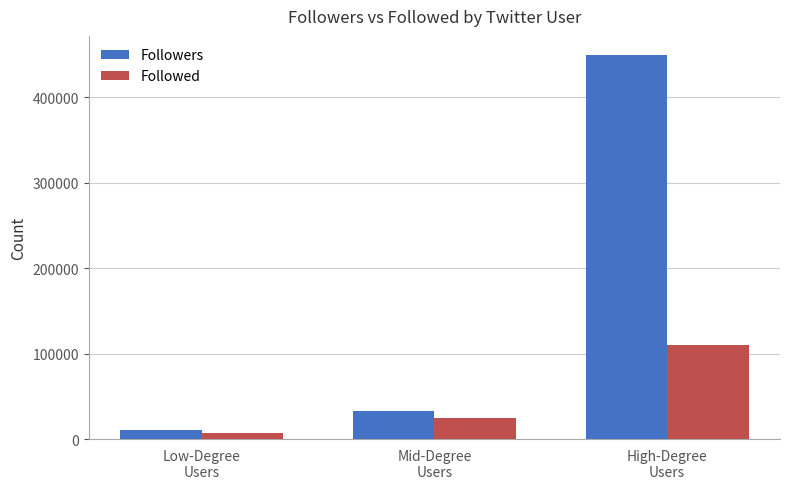

Rank the series by their average value, from highest to lowest.

Followers, Followed